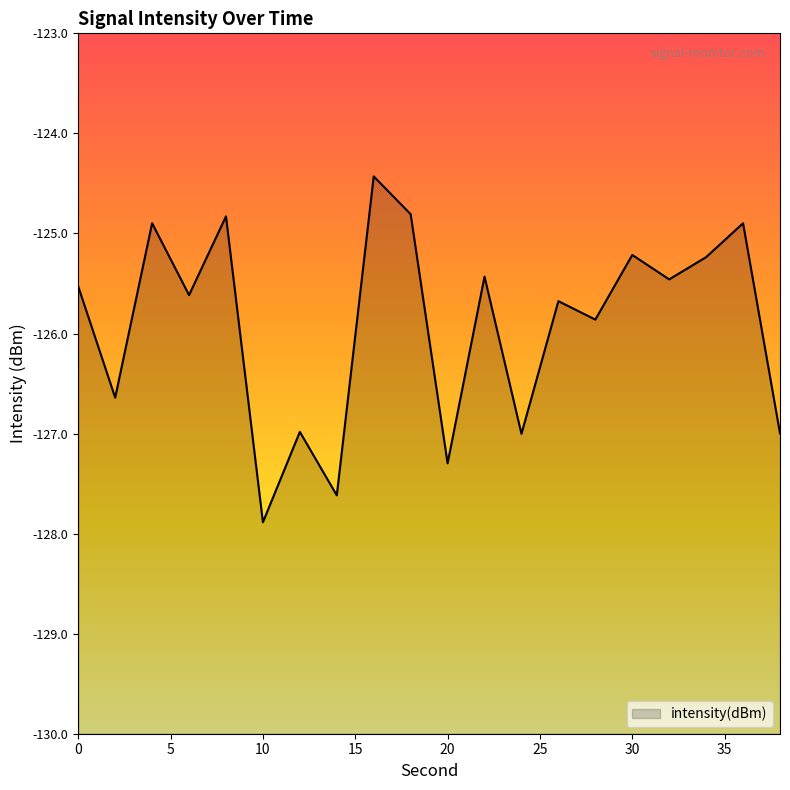

List the labels in order of value, largest first.

16, 18, 8, 4, 36, 30, 34, 22, 32, 0, 6, 26, 28, 2, 12, 38, 24, 20, 14, 10